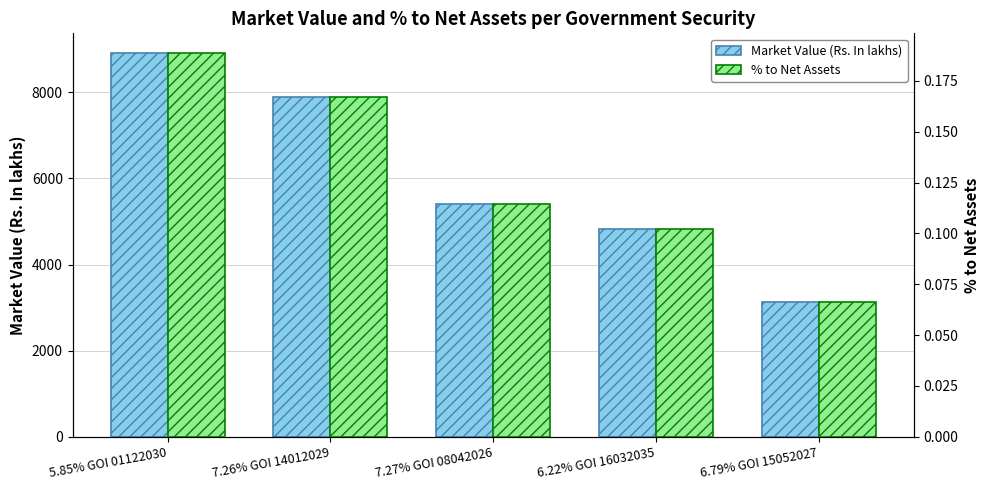

Which series has the largest range (max minus min)?

Market Value (Rs. In lakhs)